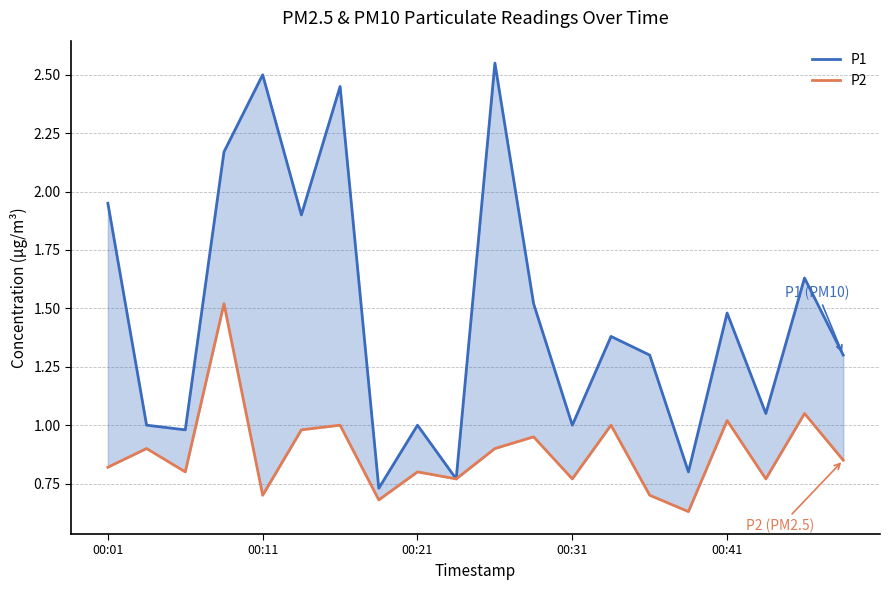

The value of P2 at 00:31 is 0.8. True or false?

True